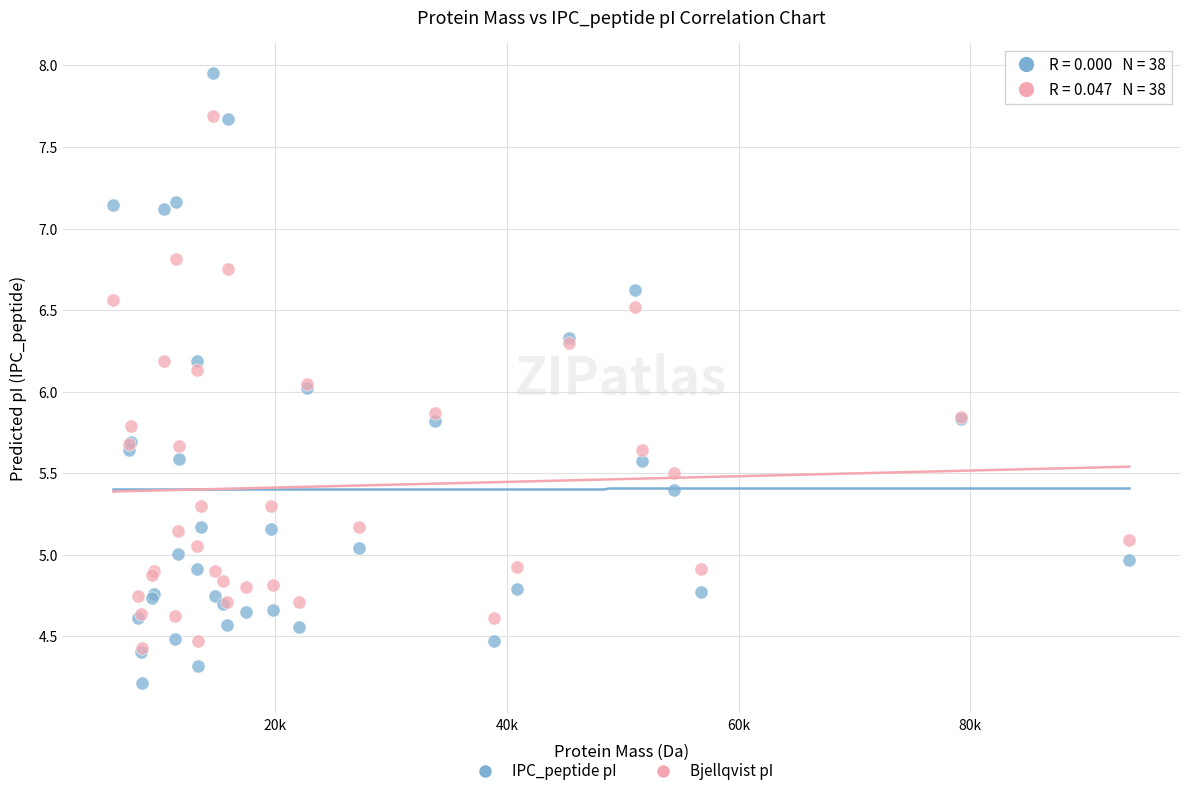

Which series reaches the minimum Y coordinate?

IPC_peptide pI